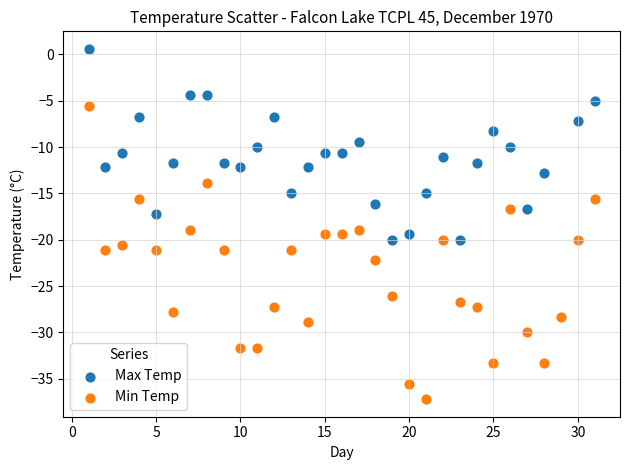

Which series reaches the maximum Y coordinate?

Max Temp